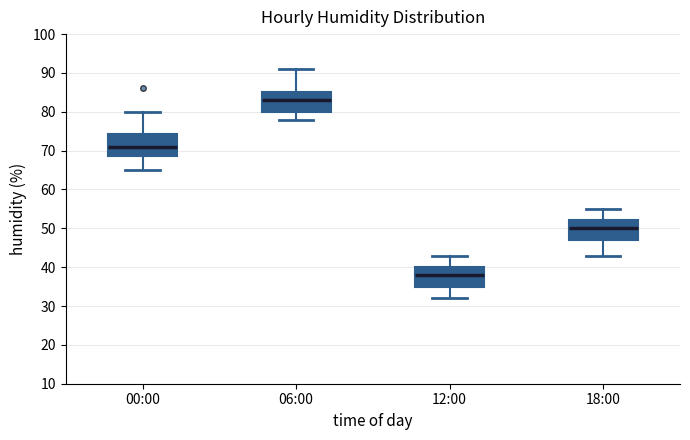

Reading left to right, read every box against the y-axis: the position of its median line, the range the box covers, and the ends of its whiskers. The values are not printed on the chart, so give them approximately, as read against the axis.

00:00: median 71, box 69 to 74, whiskers 65 to 80
06:00: median 83, box 80 to 85, whiskers 78 to 91
12:00: median 38, box 35 to 40, whiskers 32 to 43
18:00: median 50, box 47 to 52, whiskers 43 to 55